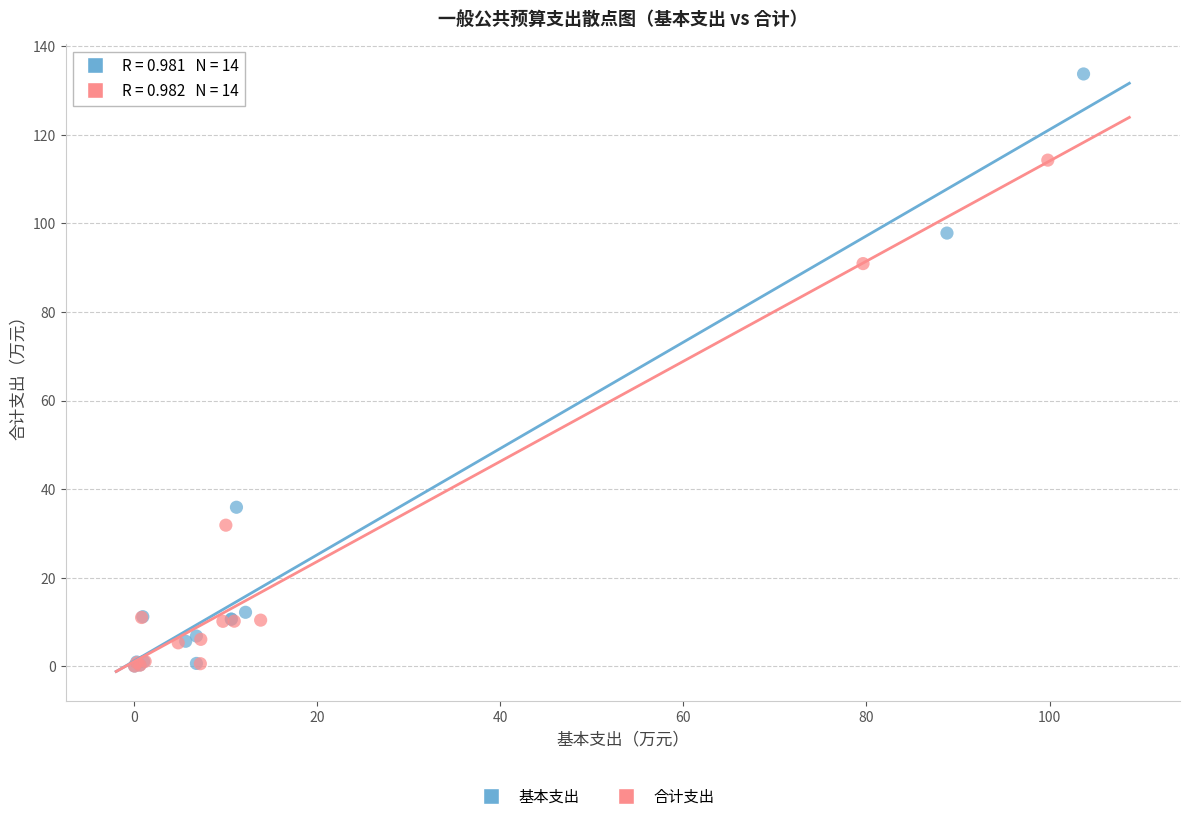

Which series has the widest spread of Y values?

基本支出